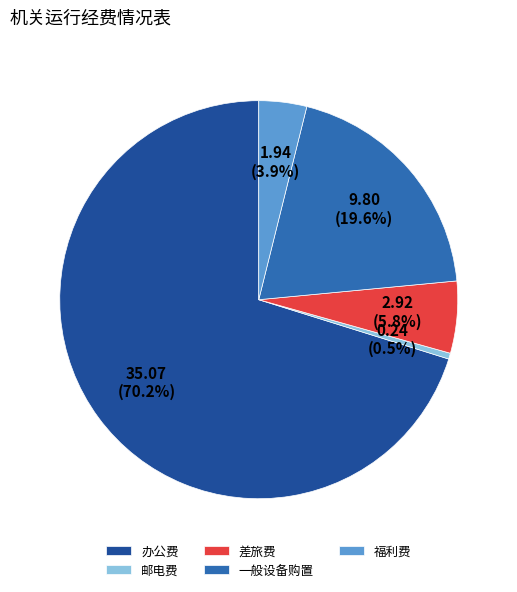

What is the largest slice in the pie chart?

办公费